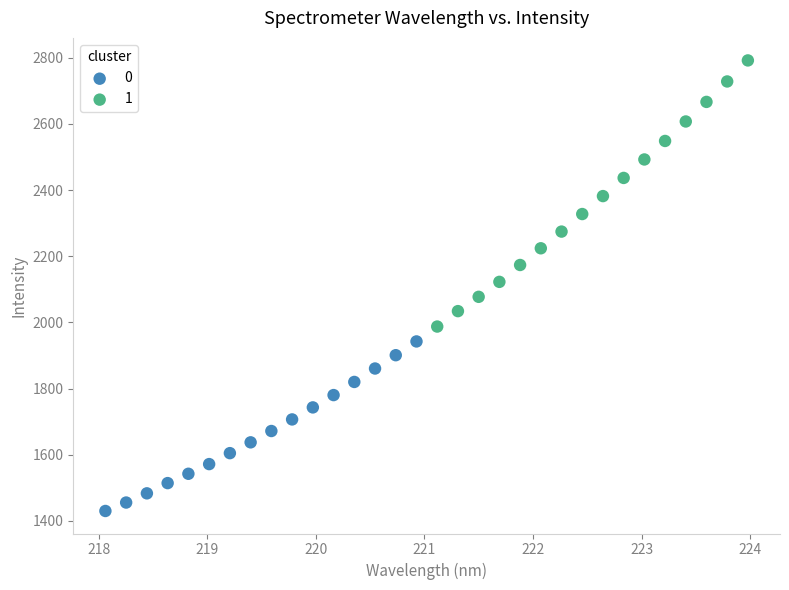

What are all the series names shown in the legend?

0, 1